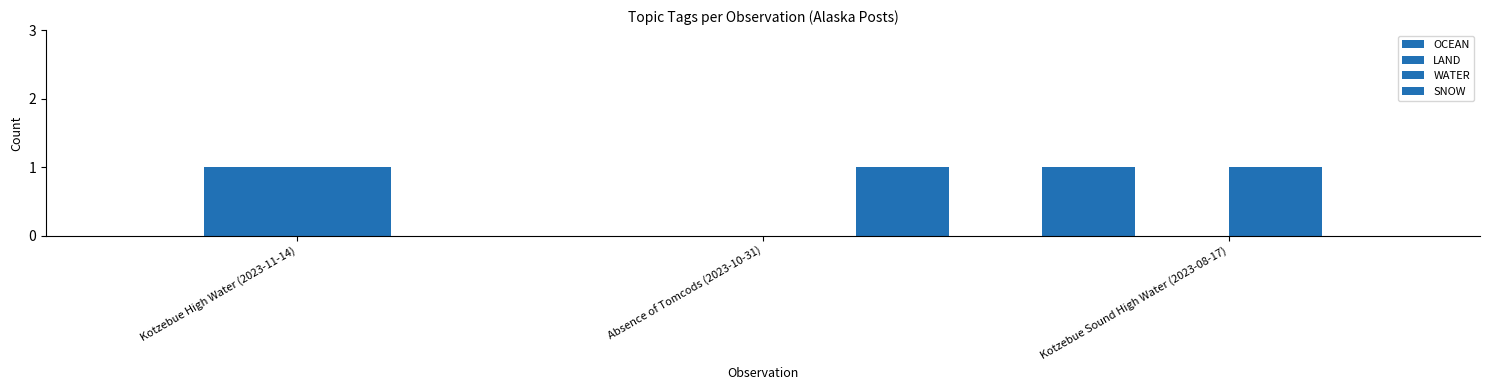

What is the maximum value for WATER?

1